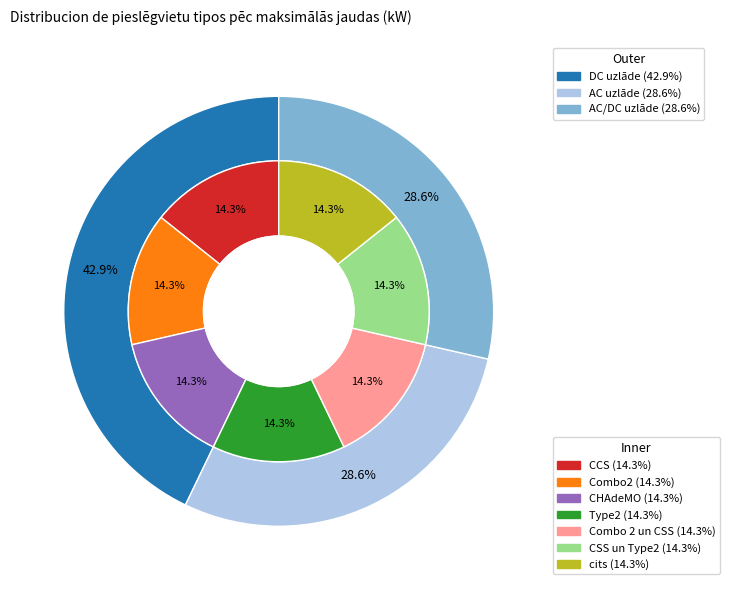

Rank the categories by value from highest to lowest.

Combo 2 un CSS, CSS un Type2, CCS, CHAdeMO, Type2, Combo2, cits